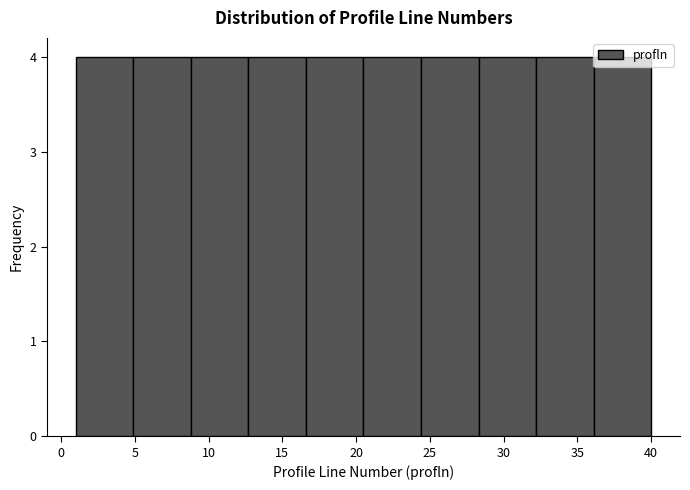

How tall is the bar that spans 16.6 to 20.5 on the x-axis? Neither the bar edges nor the heights are printed on the chart, so give them approximately, as read against the axes.

4